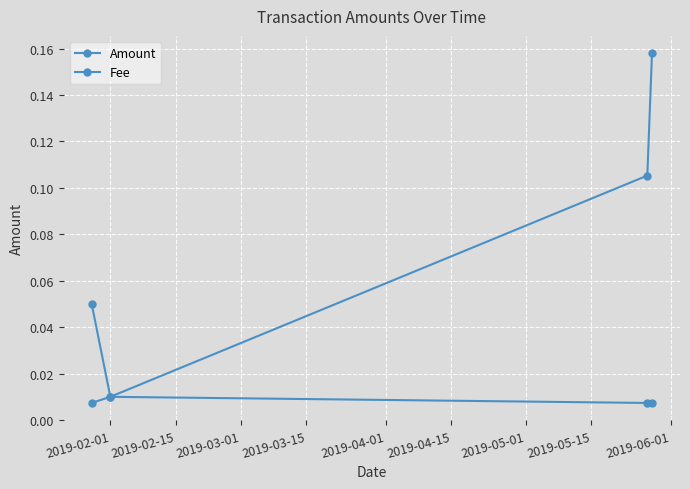

True or false: Amount has more than 0 points higher than both neighbors.

False